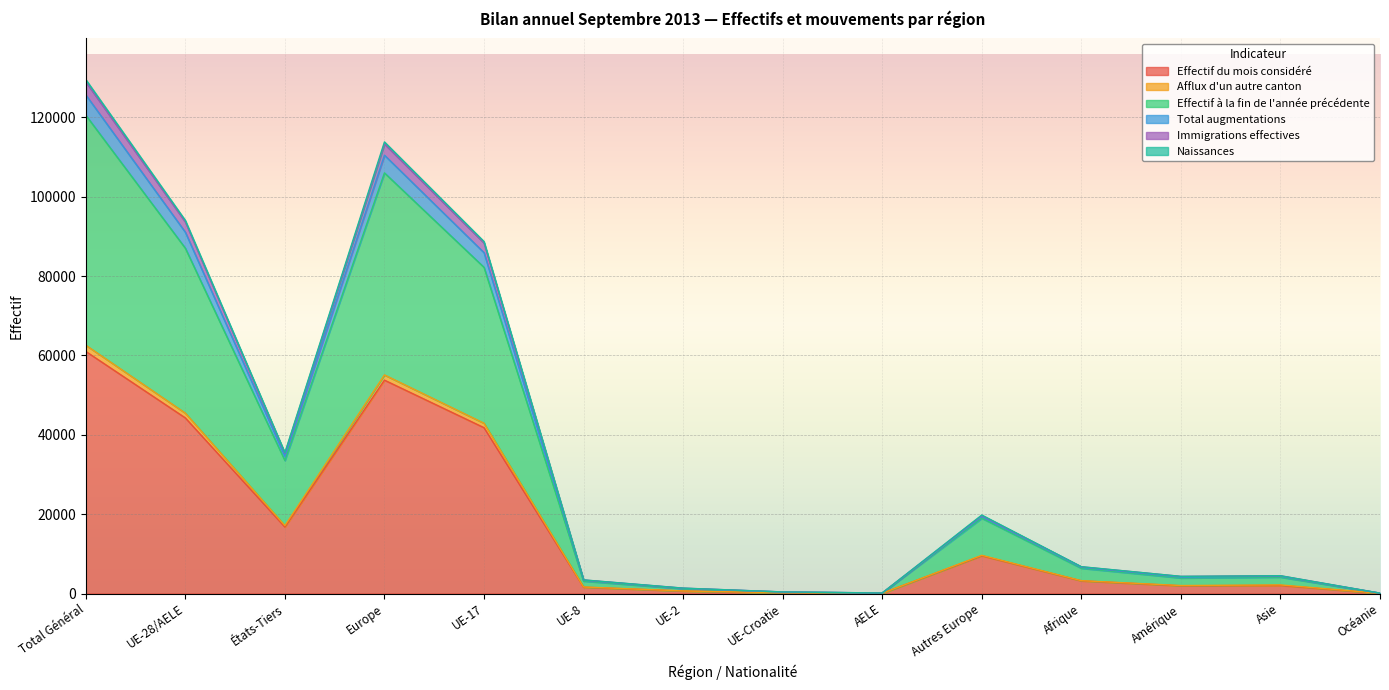

Which category has the highest value in the Effectif du mois considéré series?

Total Général